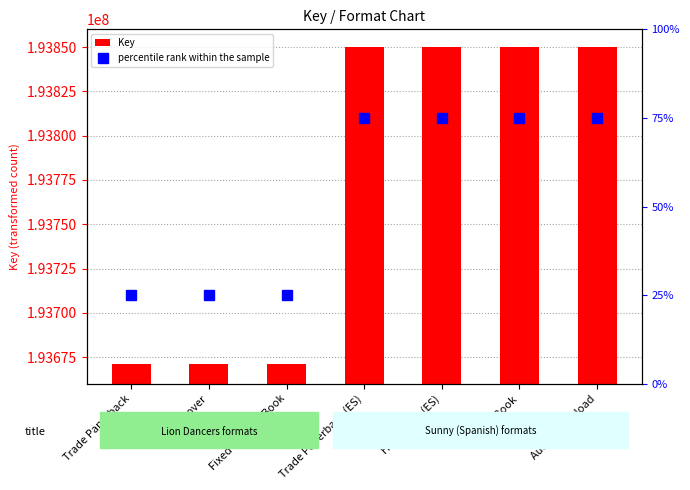

Reading left to right, transcribe all the data shown in this chart.

Key: Trade Paperback=193670984	Hardcover=193670984	Fixed Layout eBook=193670984	Trade Paperback (ES)=193849991	Hardcover (ES)=193849991	eBook=193849991	Audio Download=193849991
percentile rank within the sample: Trade Paperback=25	Hardcover=25	Fixed Layout eBook=25	Trade Paperback (ES)=75	Hardcover (ES)=75	eBook=75	Audio Download=75